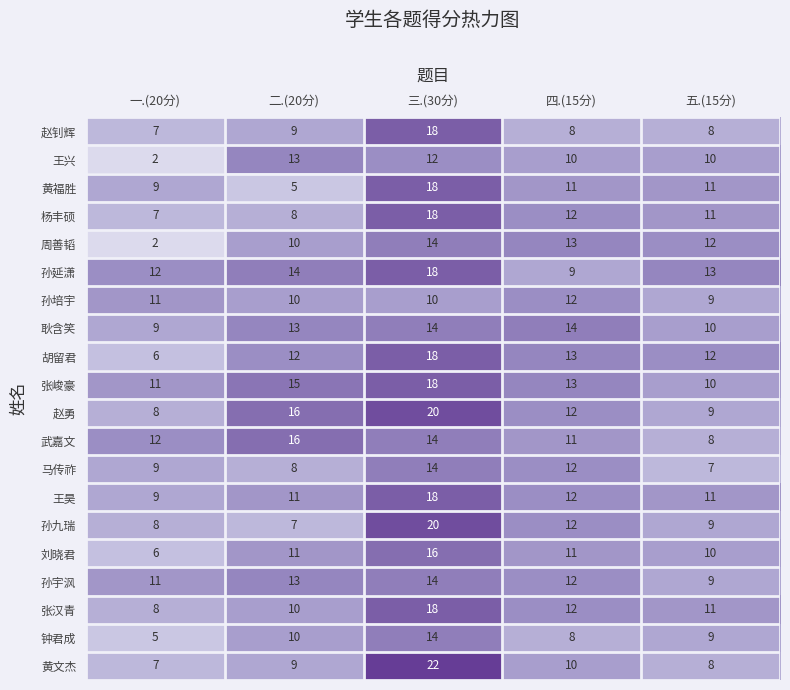

Read the 王昊 value at 四.(15分).

12